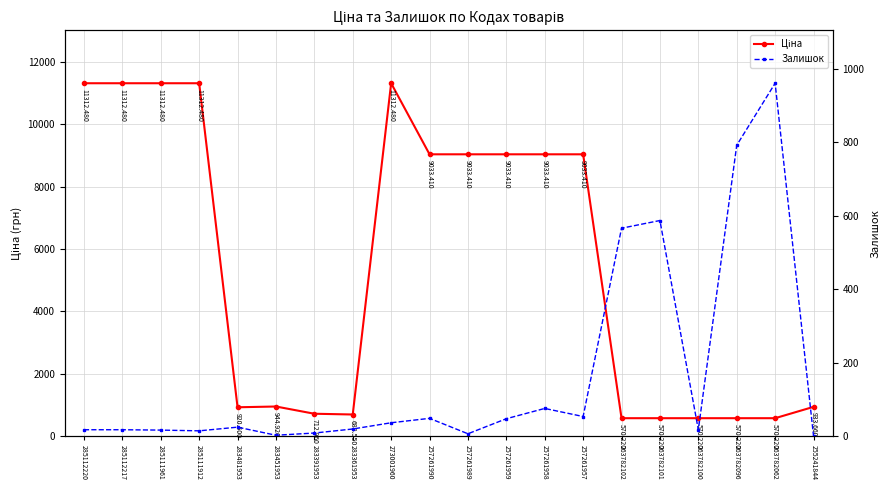

At which category does Залишок reach its first local valley?

285111912